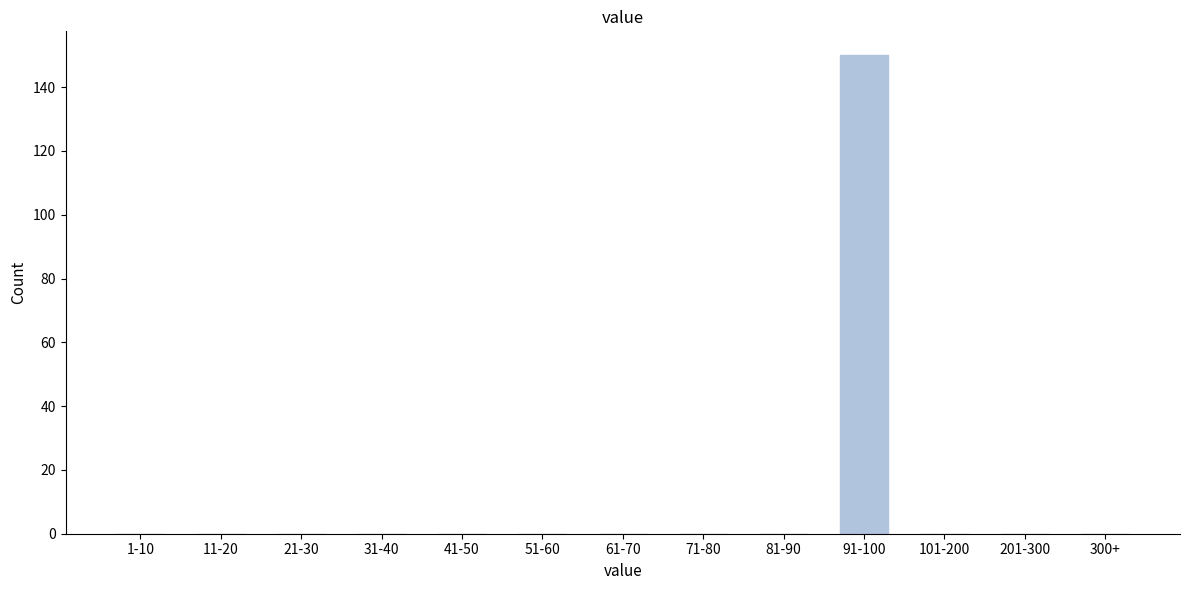

Reading left to right, list all the values displayed in this chart.

1-10=0	11-20=0	21-30=0	31-40=0	41-50=0	51-60=0	61-70=0	71-80=0	81-90=0	91-100=150	101-200=0	201-300=0	300+=0